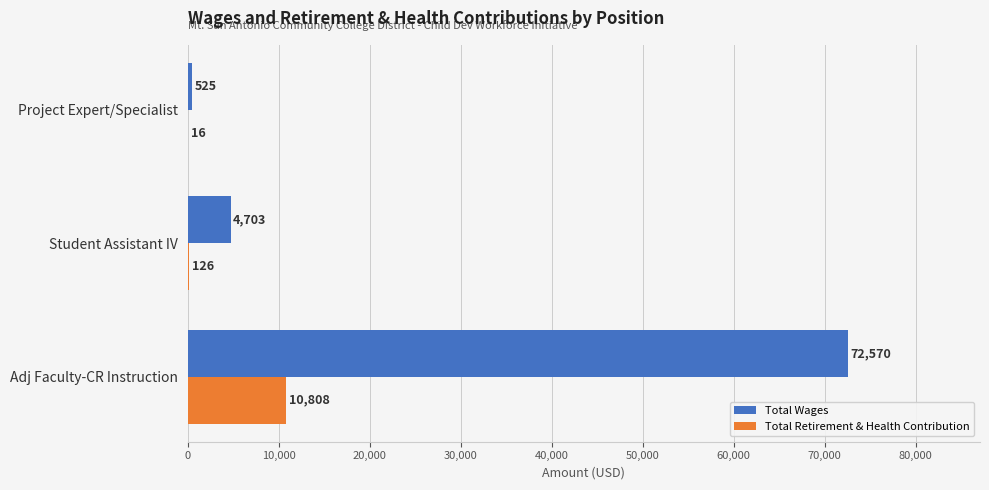

Which series has the largest total across all categories?

Total Wages